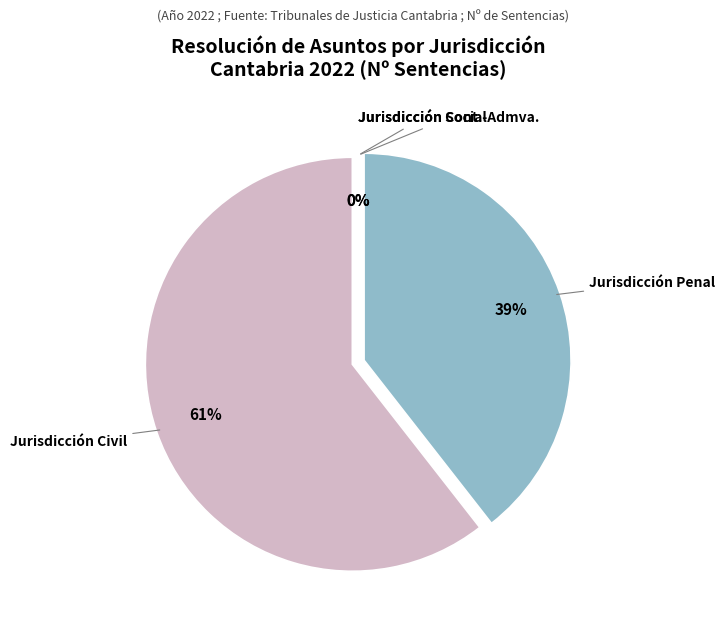

Rank the categories by value from highest to lowest.

Jurisdicción Civil, Jurisdicción Penal, Jurisdicción Cont.-Admva., Jurisdicción Social